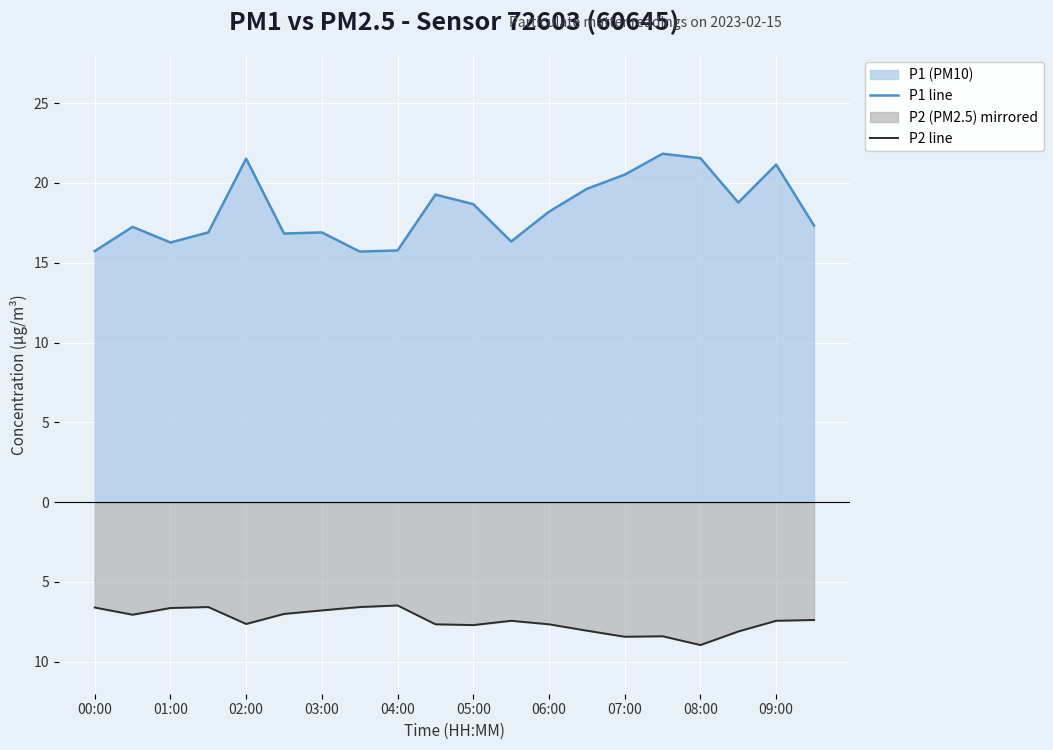

True or false: P1 line and P2 line cross at least once.

False